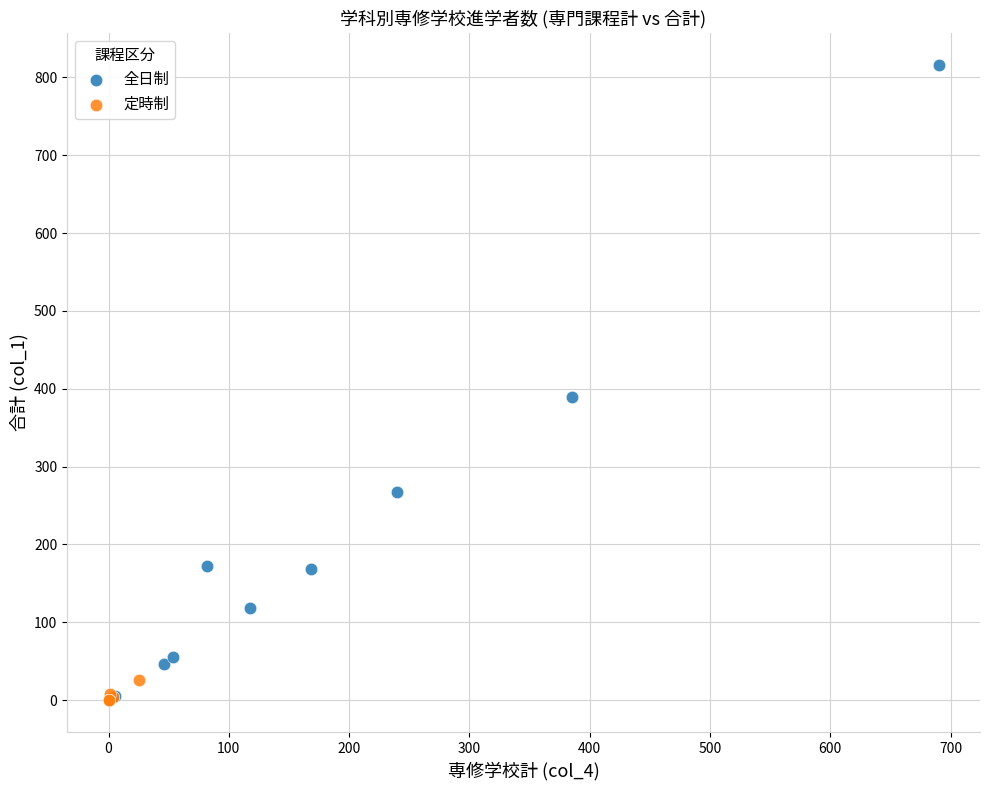

Which series has the largest Y range (max minus min)?

全日制